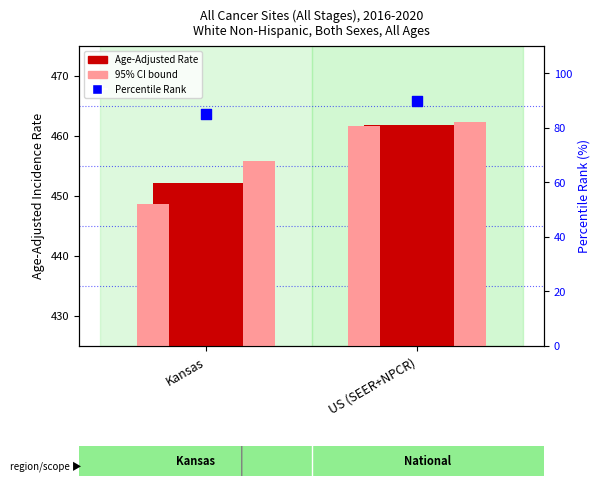

At how many categories does at least one series exceed 146?

2